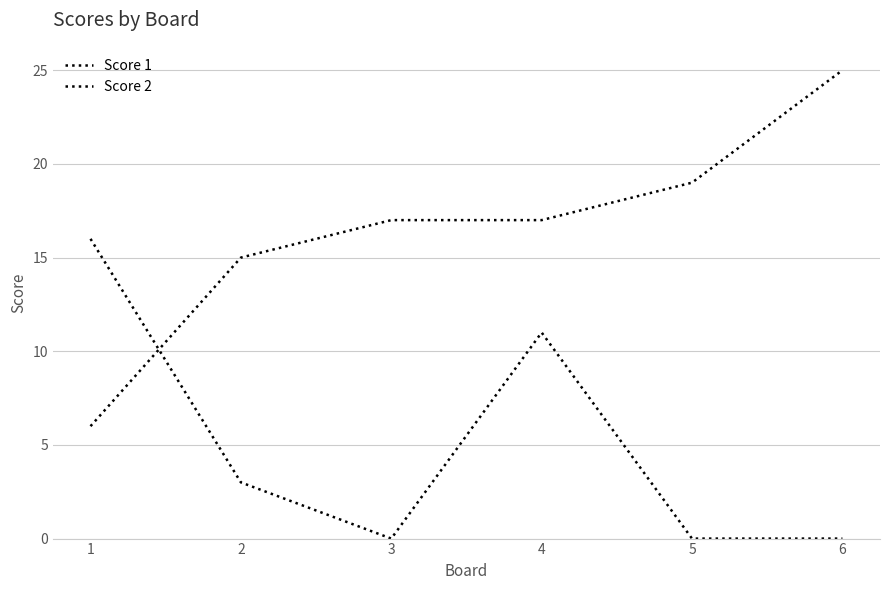

Reading right to left, extract all data points from this chart.

Score 1: 25	19	17	17	15	6
Score 2: 0	0	11	0	3	16